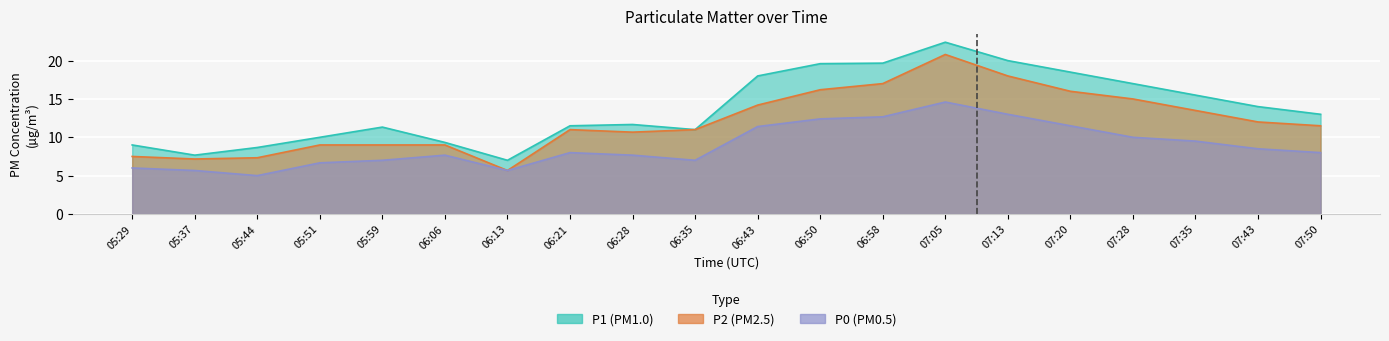

True or false: P1 and P0 intersect in this chart.

False